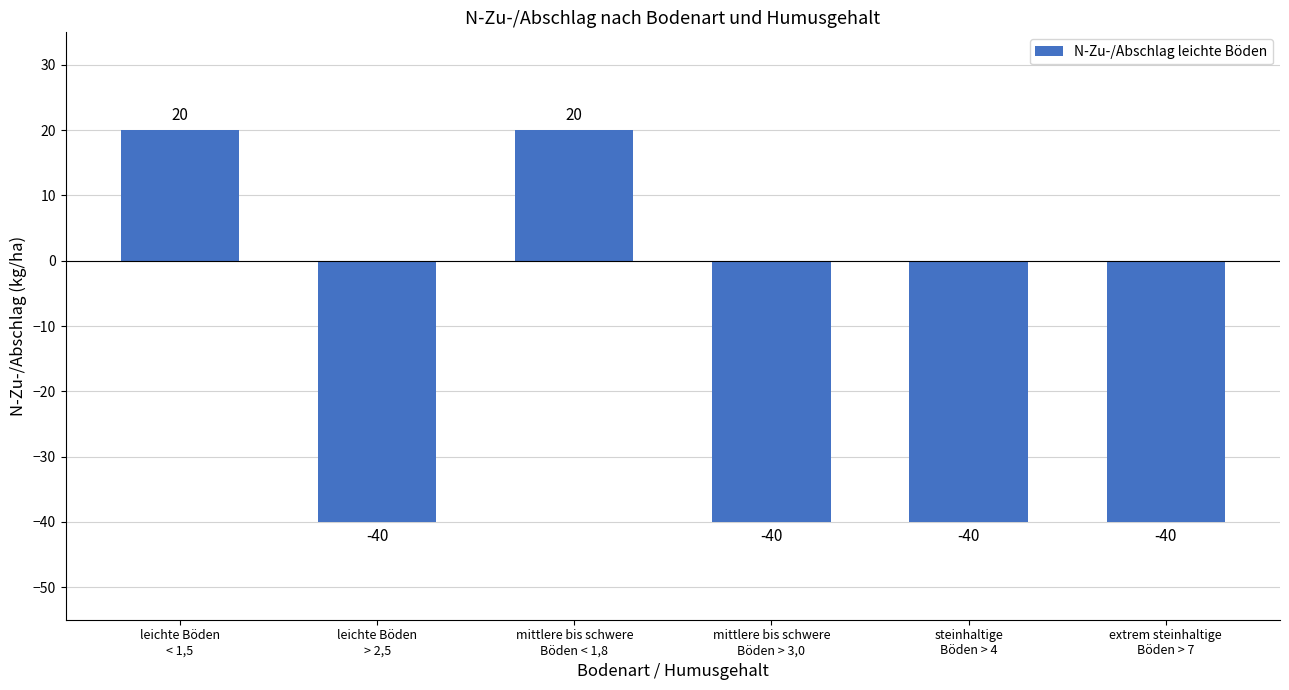

The value at mittlere bis schwere
Böden > 3,0 is -40. True or false?

True